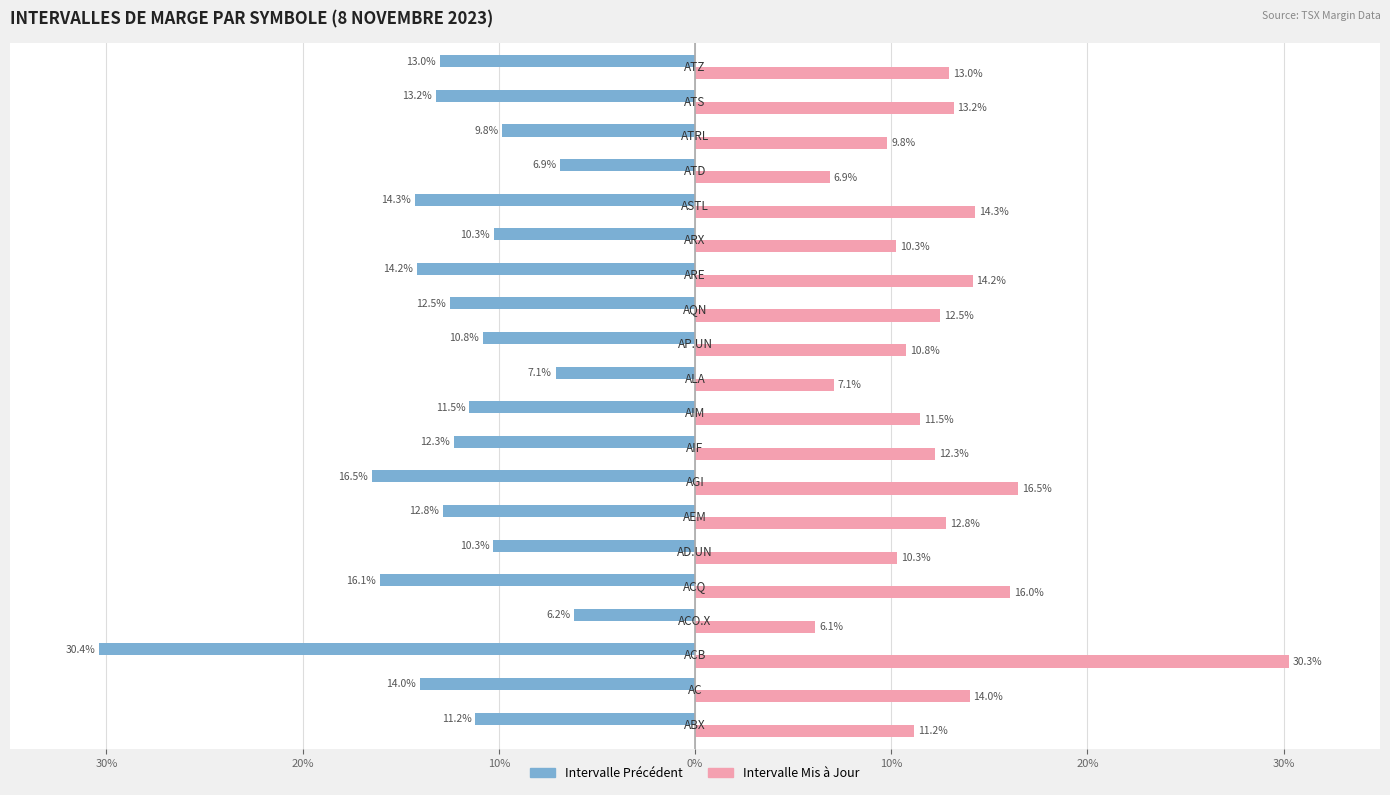

How many Intervalle Mis à Jour values are between 0 and 1?

20